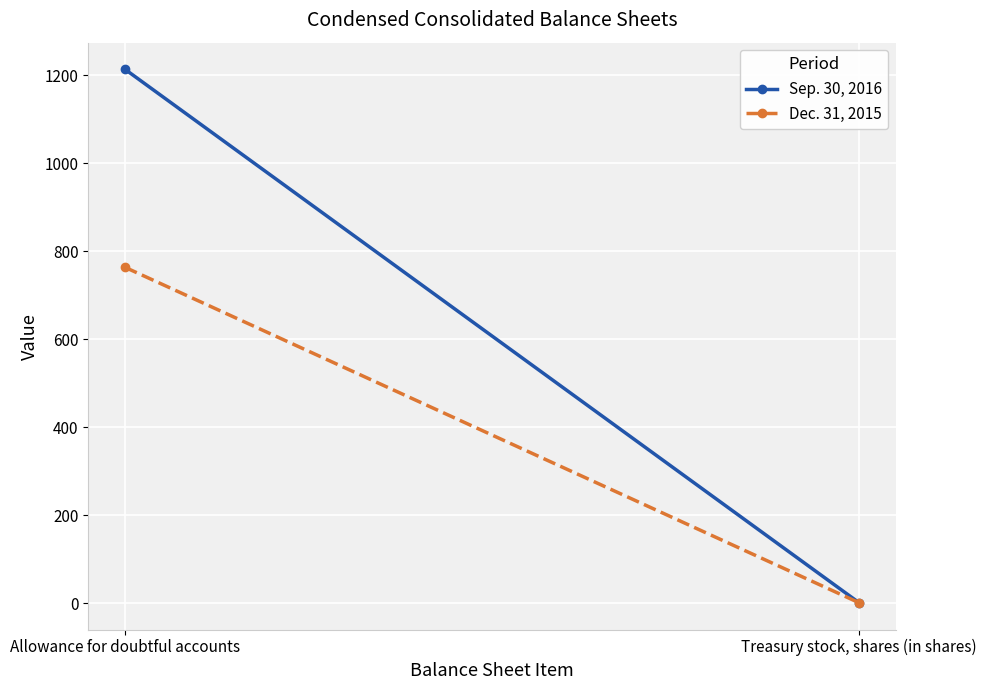

Which series has the widest spread of values?

Sep. 30, 2016